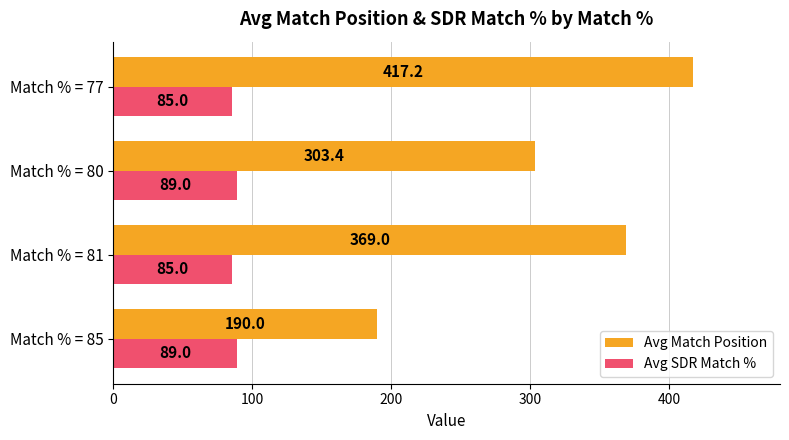

Which series has the largest range (max minus min)?

Avg Match Position